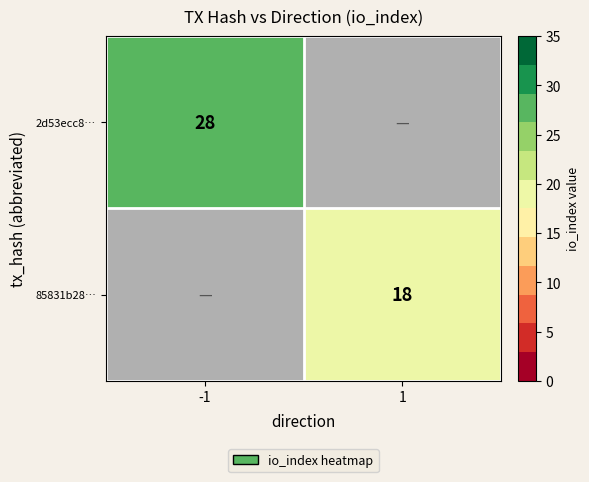

True or false: 2d53ecc8… has a value of 12 at -1.

False